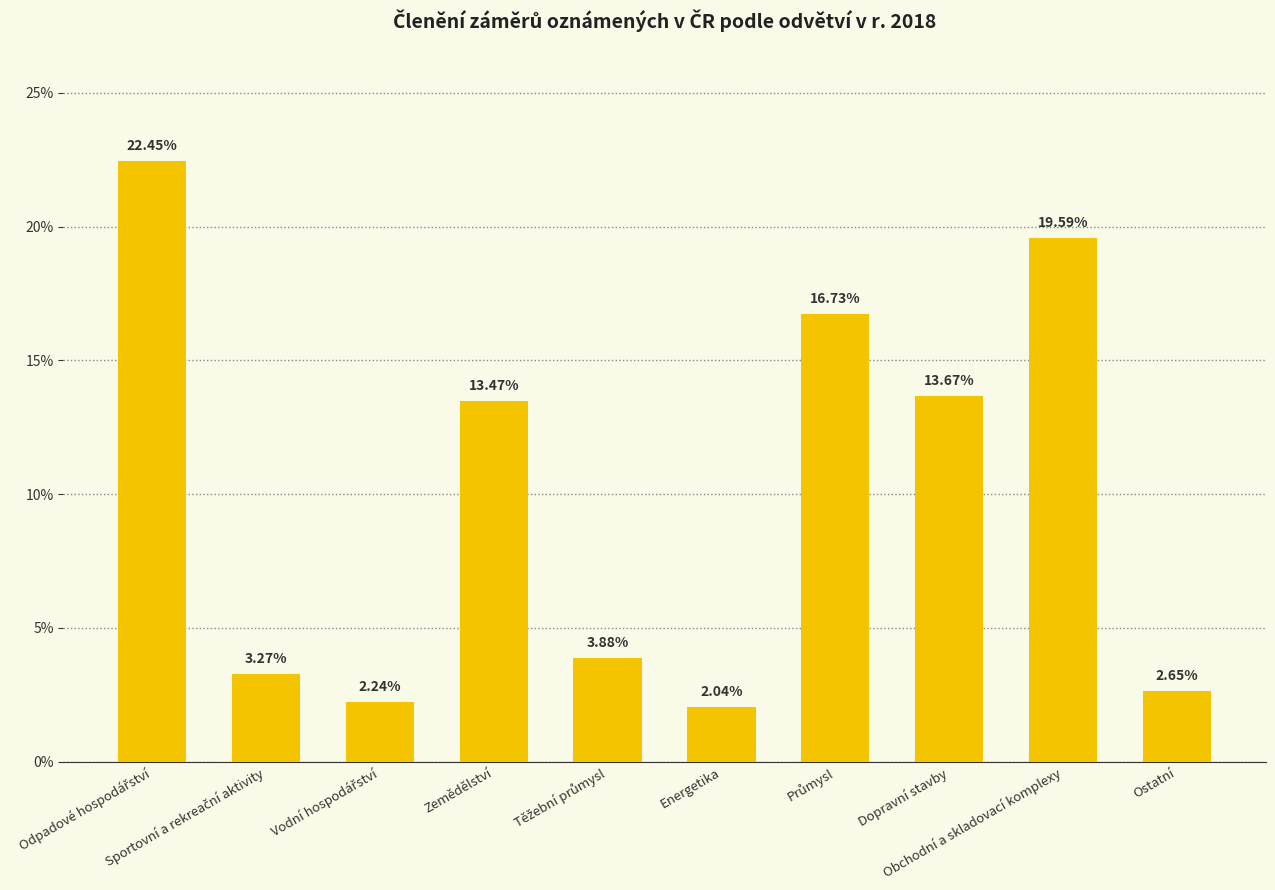

What is the average value?

10.0